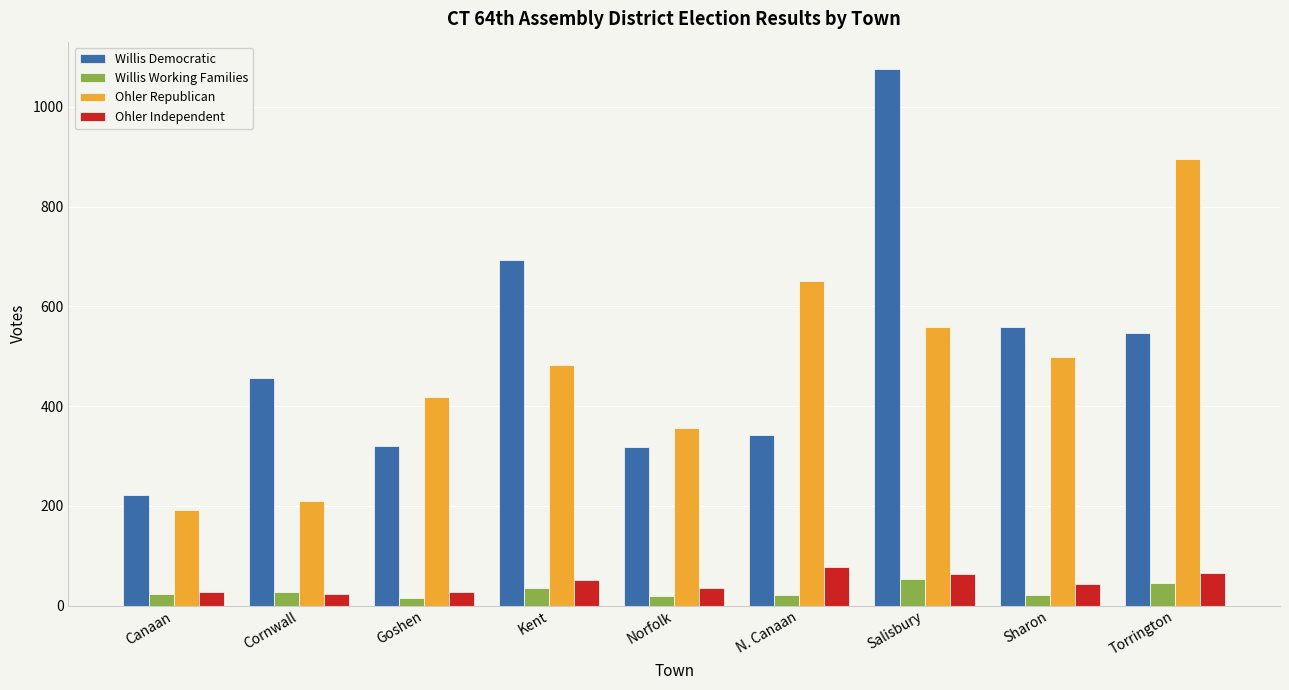

What is the lowest value of the Ohler Independent series?

24